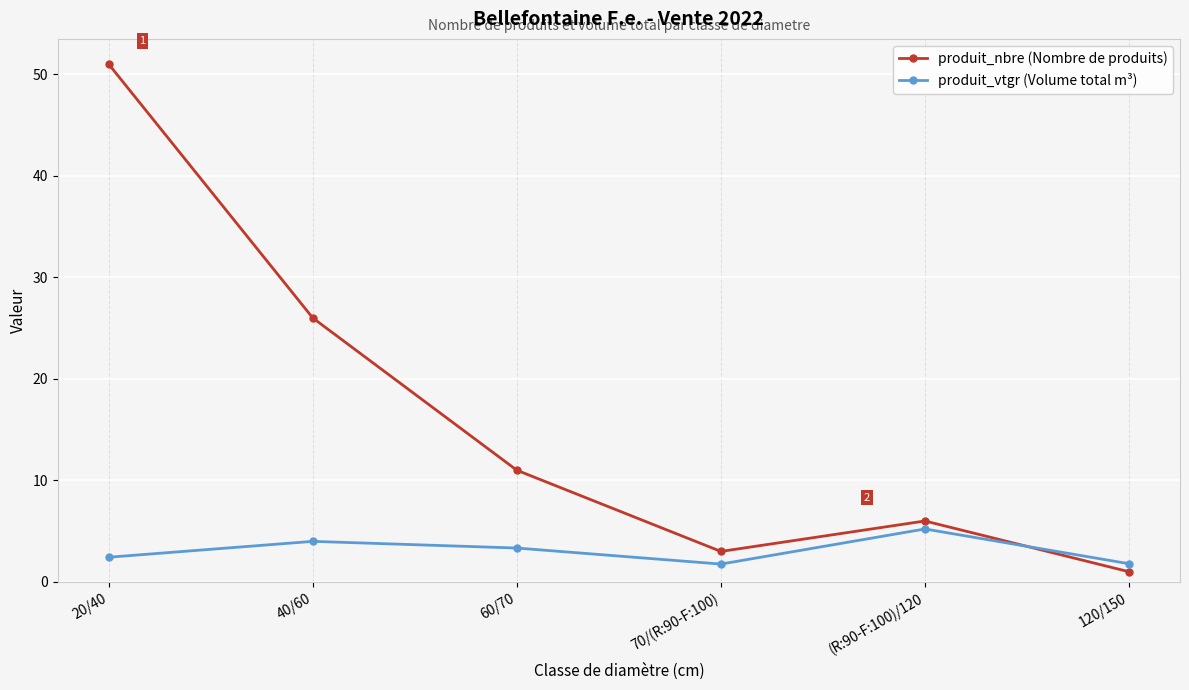

The produit_nbre (Nombre de produits) series shows 70.4 at 20/40. True or false?

False